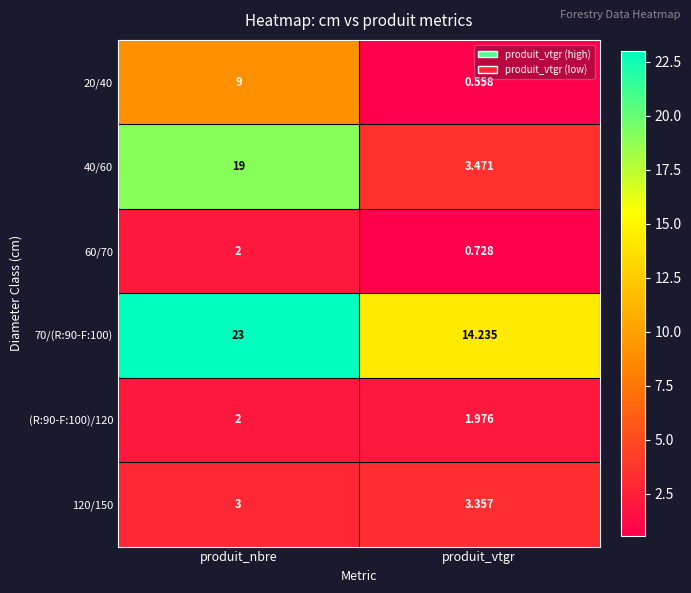

What is the total value across all series at produit_vtgr?

24.3